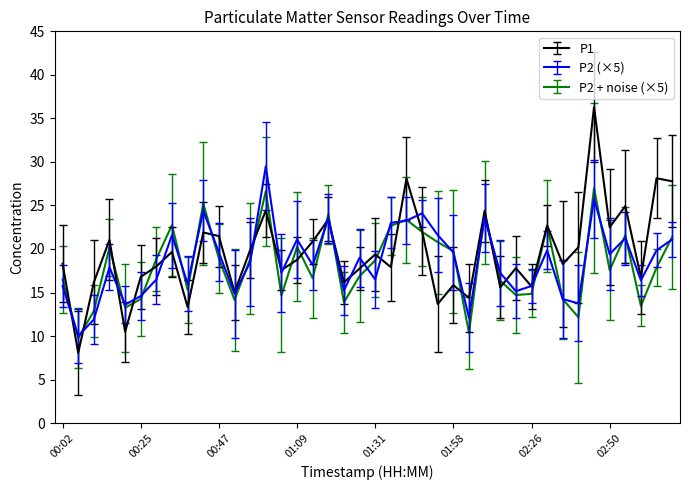

Which series has the largest range (max minus min)?

P1